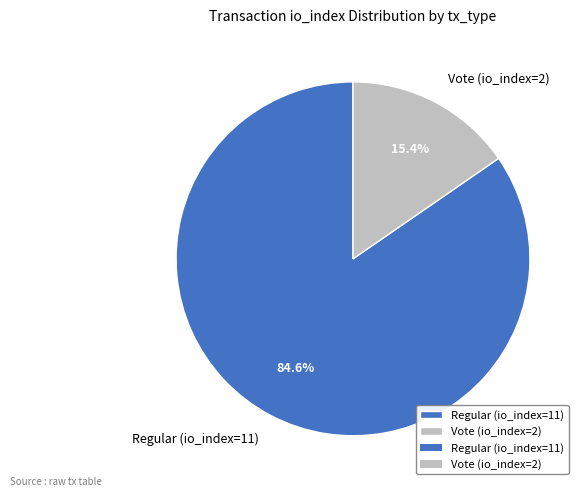

Do Regular (io_index=11) and Vote (io_index=2) together represent more than half of the pie?

Yes